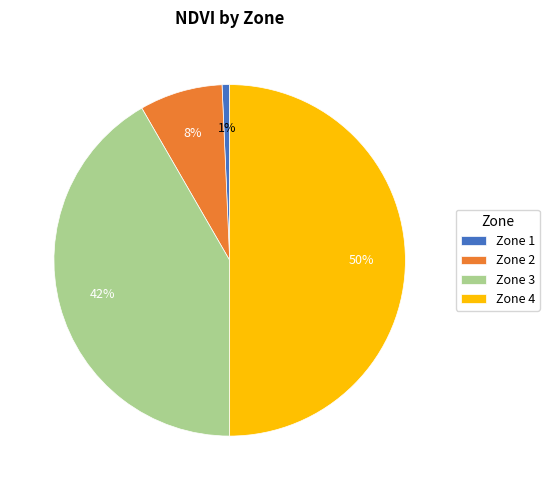

What is the smallest slice in the pie chart?

Zone 1